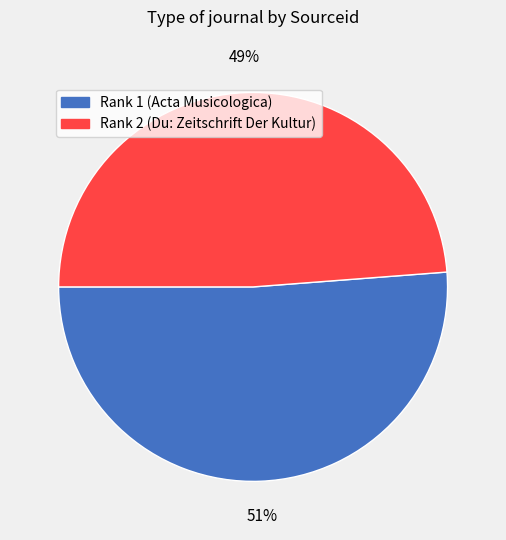

To the nearest percent, what is the combined percentage of Rank 2 (Du: Zeitschrift Der Kultur) and Rank 1 (Acta Musicologica)?

100%